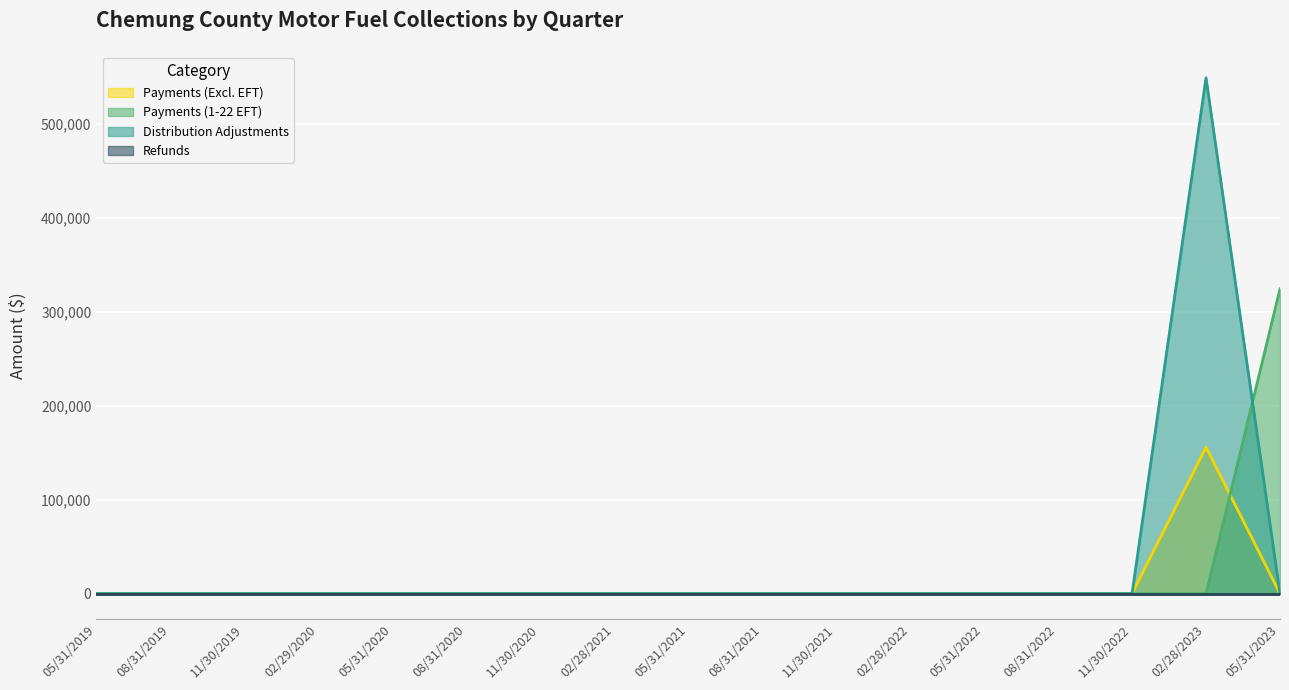

The value of Payments (1-22 EFT) at 05/31/2021 is 218466.5. True or false?

False